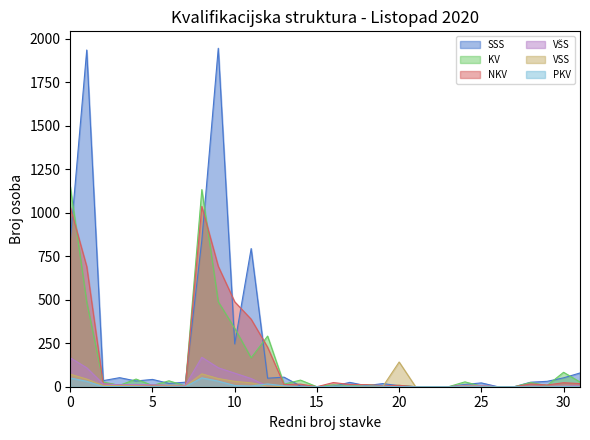

After their last crossing, which series has the higher values: VSS or NKV?

VSS